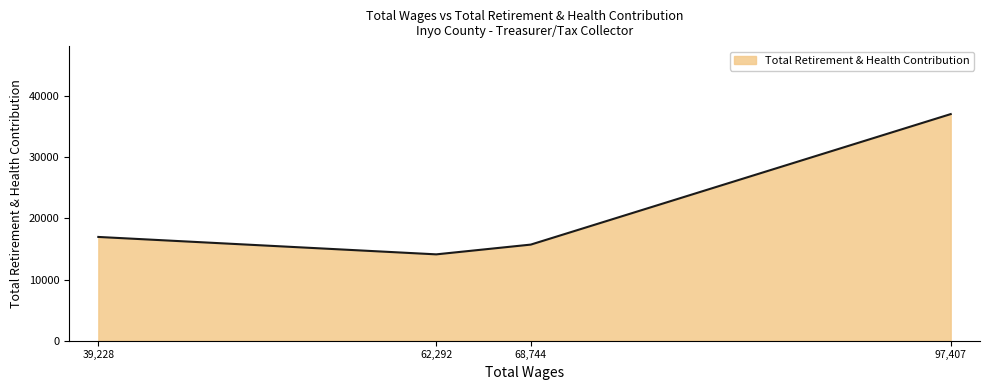

How many lines are shown in the chart?

1